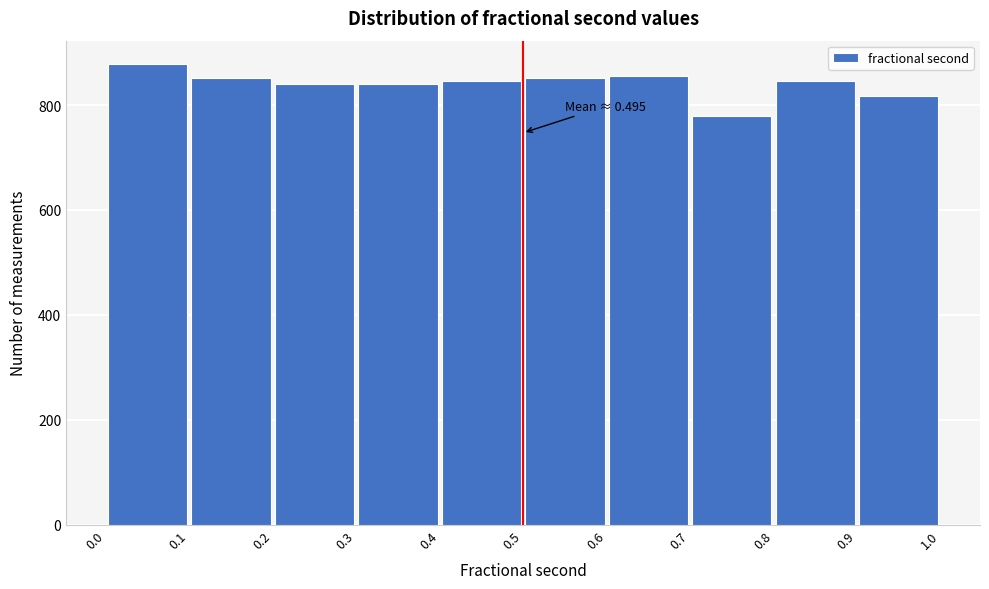

Over which range of the x-axis is the bar tallest?

0.0 to 0.1